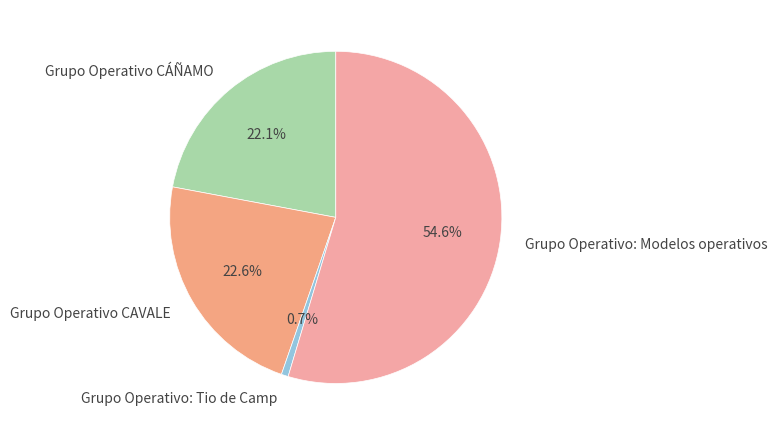

To the nearest percent, what is the difference between the largest and smallest slice percentages?

54%